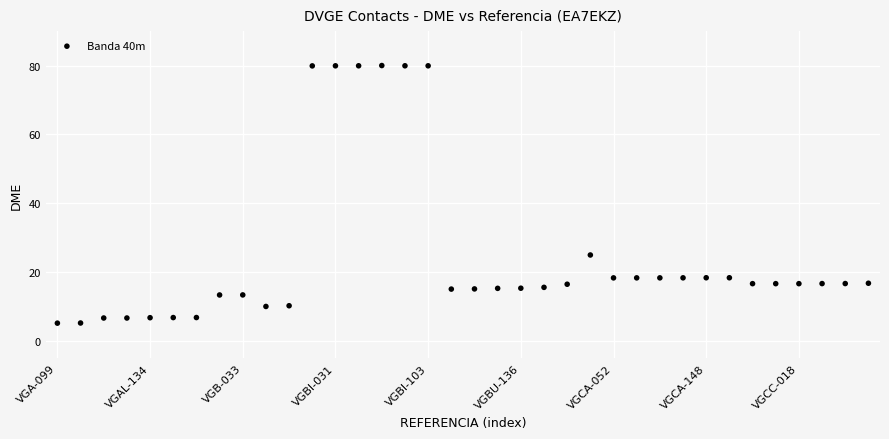

What Y value in the scatter plot is closest to 42?

25.0